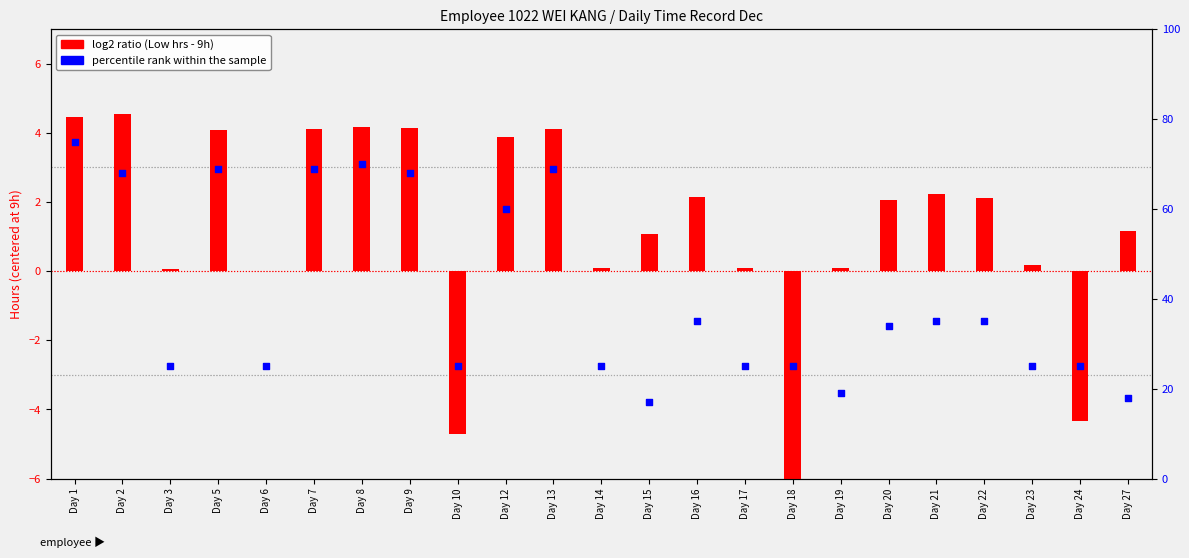

What is the change in value from Day 19 to Day 24?

+6